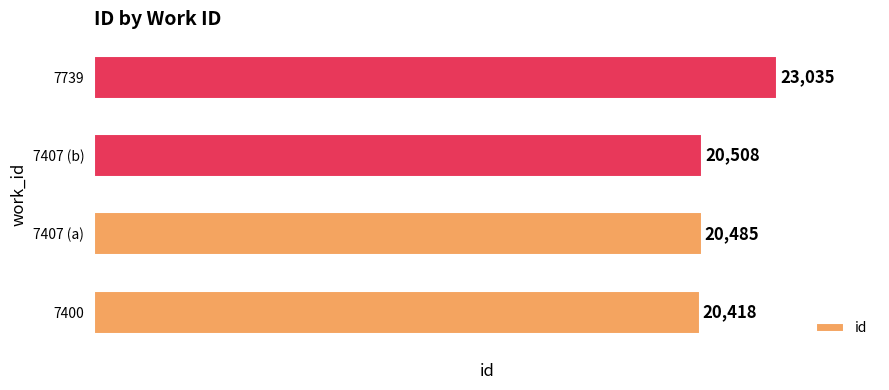

Where is the data nearest to the value 21726?

7407 (b)